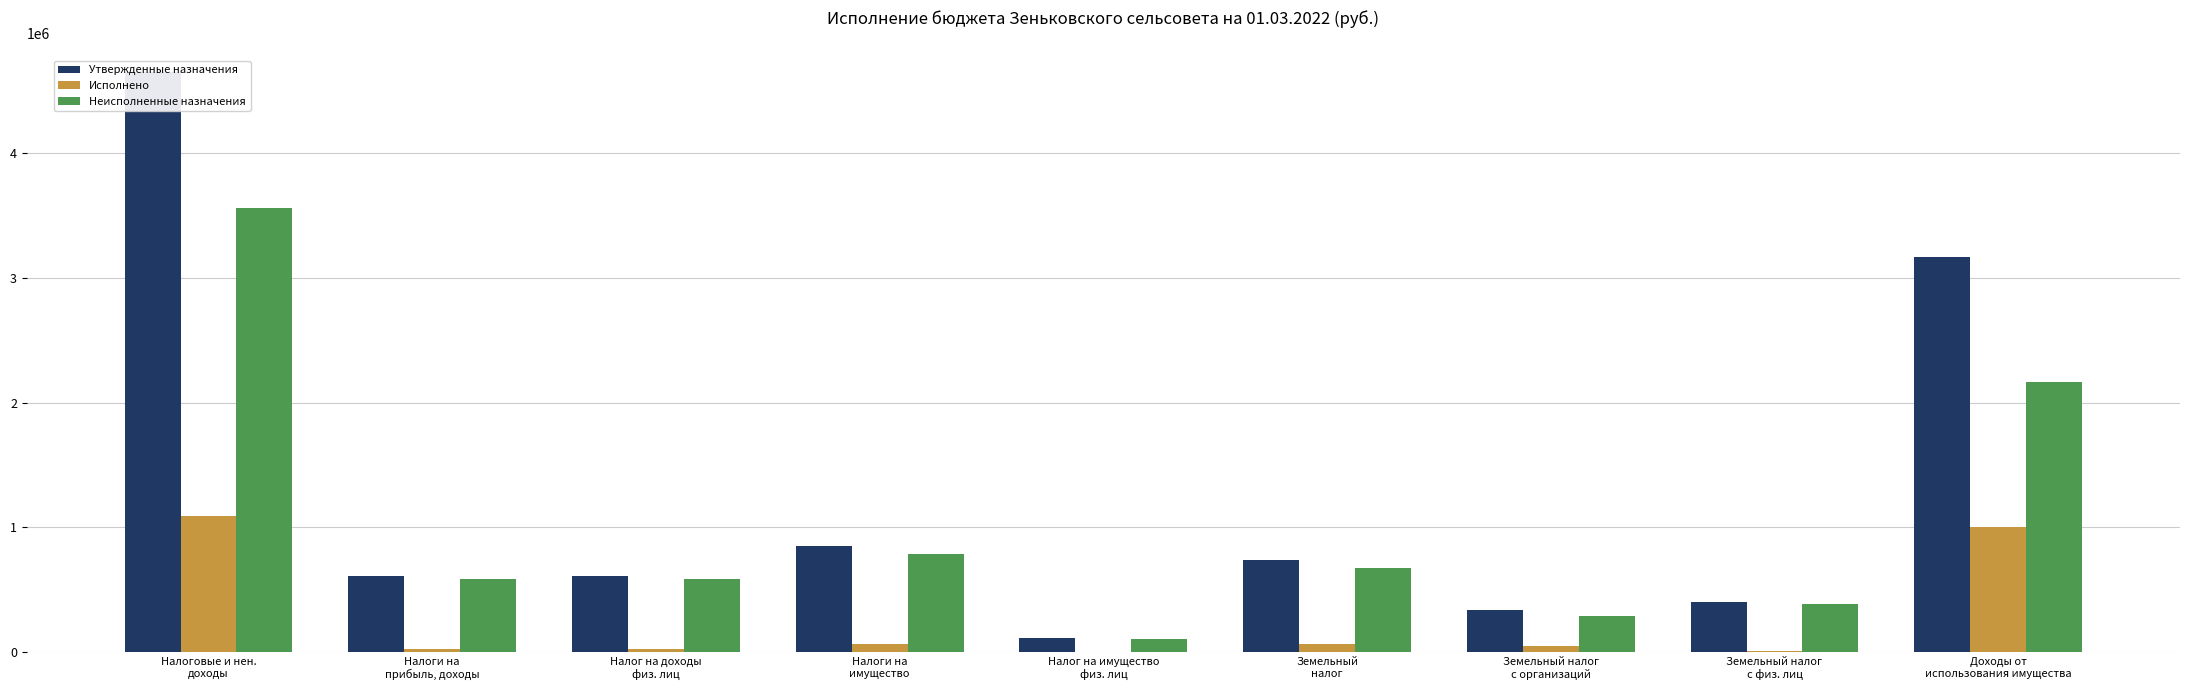

What position from the left is Налоги на
прибыль, доходы?

2